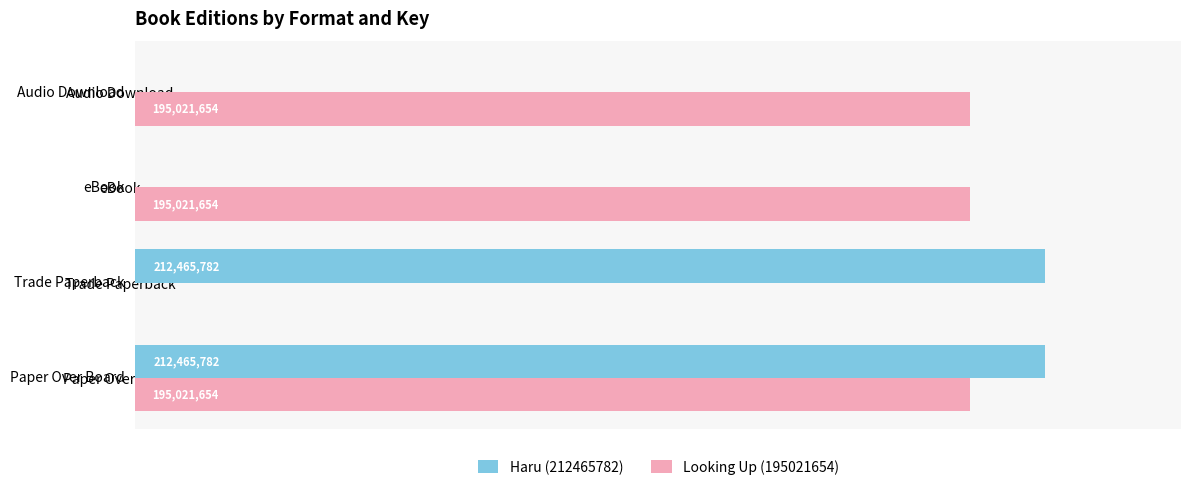

What are all the series names shown in the legend?

Haru (212465782), Looking Up (195021654)